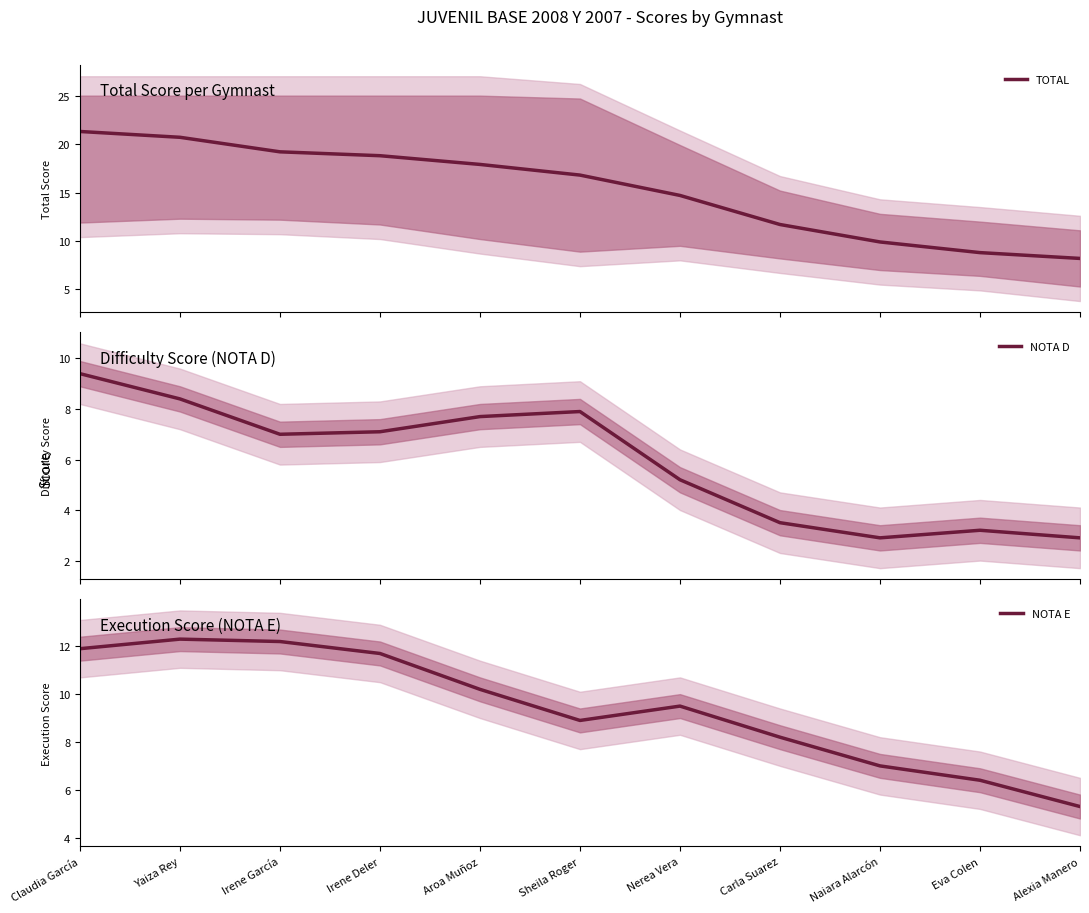

Rank the series by their average value, from lowest to highest.

NOTA D, NOTA E, TOTAL